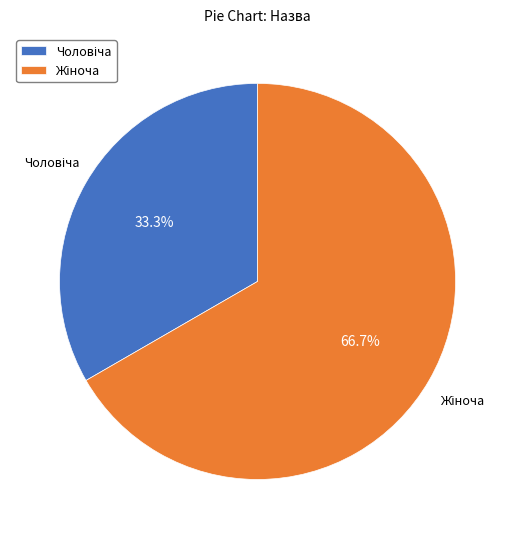

Does any single category account for the majority?

Yes